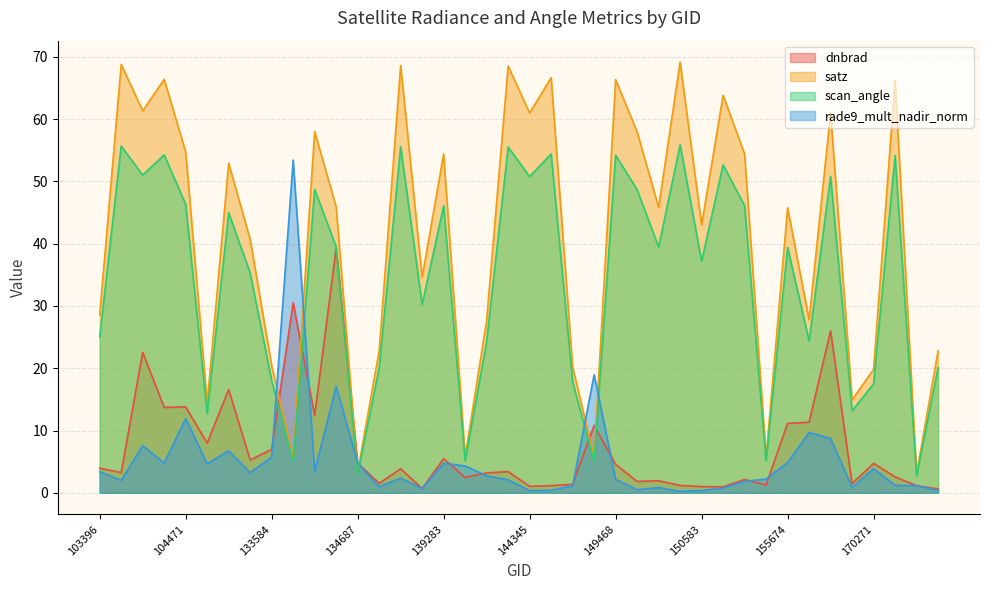

At which category does satz reach its first local valley?

103760